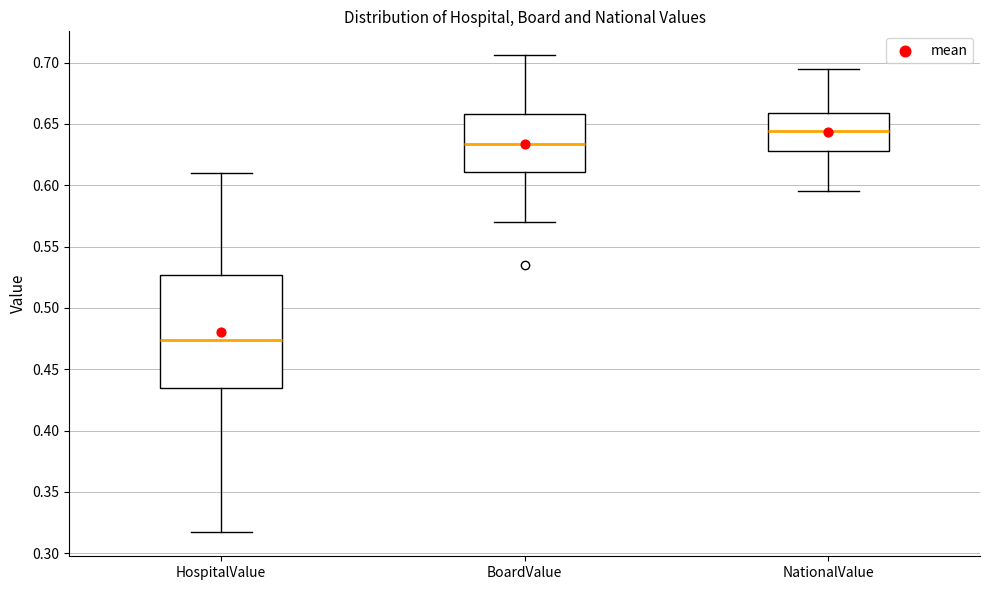

Reading left to right, read every box against the y-axis: the position of its median line, the range the box covers, and the ends of its whiskers. The values are not printed on the chart, so give them approximately, as read against the axis.

HospitalValue: median 0.475, box 0.435 to 0.525, whiskers 0.315 to 0.610
BoardValue: median 0.635, box 0.610 to 0.660, whiskers 0.570 to 0.705
NationalValue: median 0.645, box 0.630 to 0.660, whiskers 0.595 to 0.695